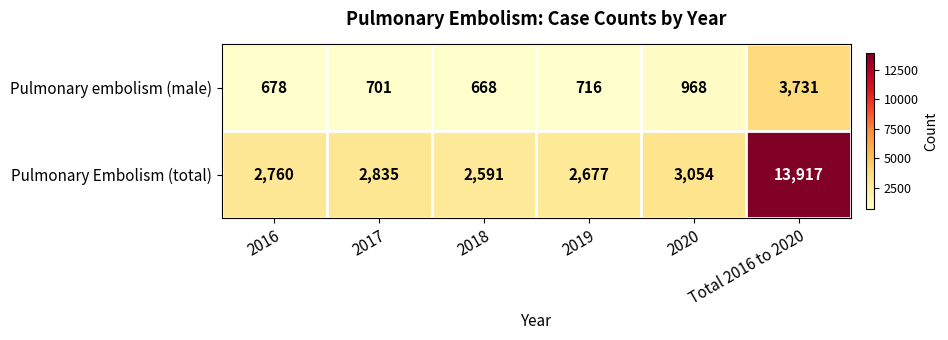

Which series has the widest spread of values?

Pulmonary Embolism (total)